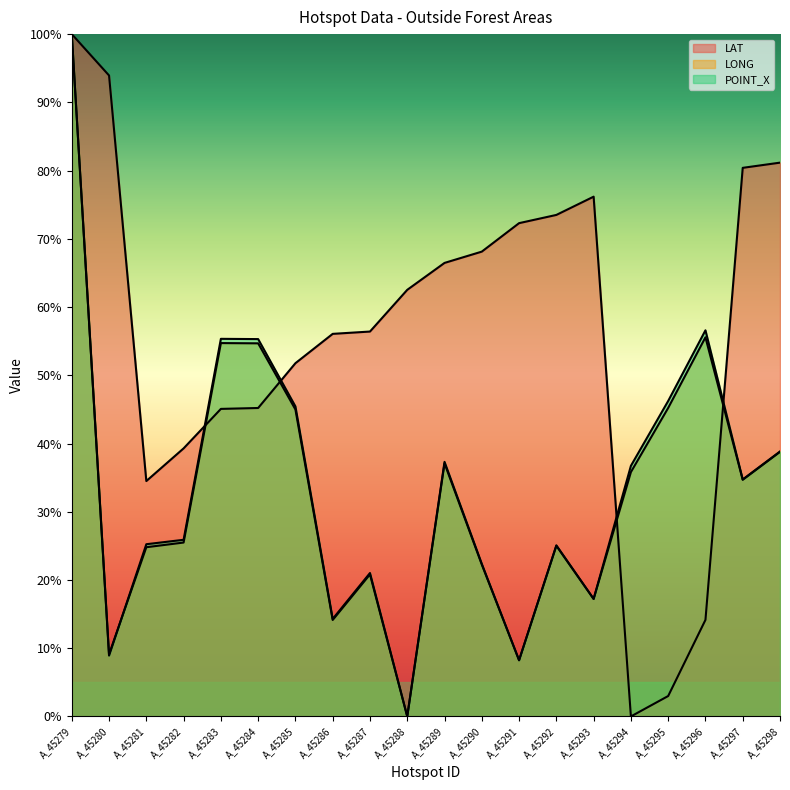

Reading left to right, what are all the values shown in this chart?

LAT: A_45279=100.0	A_45280=93.9	A_45281=34.5	A_45282=39.3	A_45283=45.1	A_45284=45.2	A_45285=51.8	A_45286=56.1	A_45287=56.4	A_45288=62.5	A_45289=66.5	A_45290=68.1	A_45291=72.3	A_45292=73.5	A_45293=76.2	A_45294=0.0	A_45295=3.0	A_45296=14.1	A_45297=80.4	A_45298=81.2
LONG: A_45279=100.0	A_45280=9.1	A_45281=24.8	A_45282=25.5	A_45283=54.7	A_45284=54.7	A_45285=45.0	A_45286=14.1	A_45287=20.8	A_45288=0.0	A_45289=37.1	A_45290=22.3	A_45291=8.2	A_45292=25.0	A_45293=17.2	A_45294=35.8	A_45295=45.2	A_45296=55.6	A_45297=34.7	A_45298=38.8
POINT_X: A_45279=100.0	A_45280=8.9	A_45281=25.2	A_45282=25.9	A_45283=55.3	A_45284=55.3	A_45285=45.4	A_45286=14.3	A_45287=21.0	A_45288=0.0	A_45289=37.3	A_45290=22.4	A_45291=8.2	A_45292=25.1	A_45293=17.2	A_45294=36.7	A_45295=46.2	A_45296=56.6	A_45297=34.7	A_45298=38.8